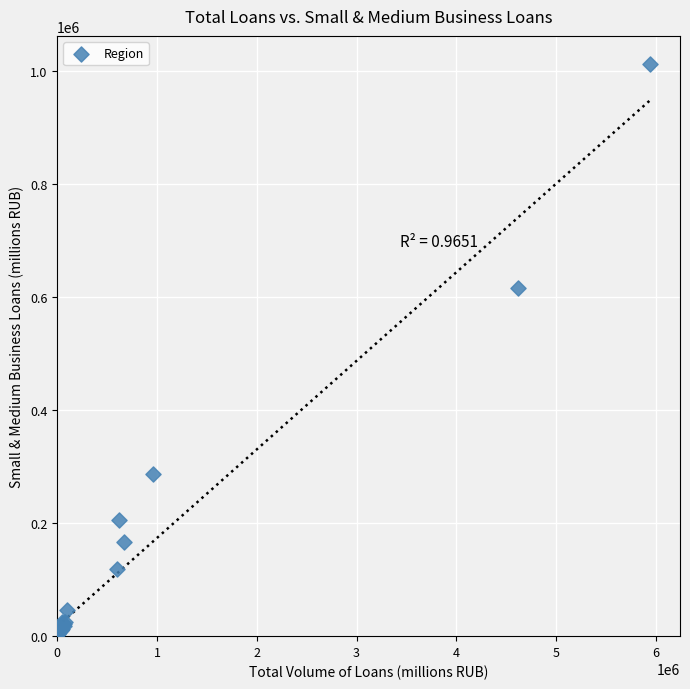

What Y value in the scatter plot is closest to 508038?

616503